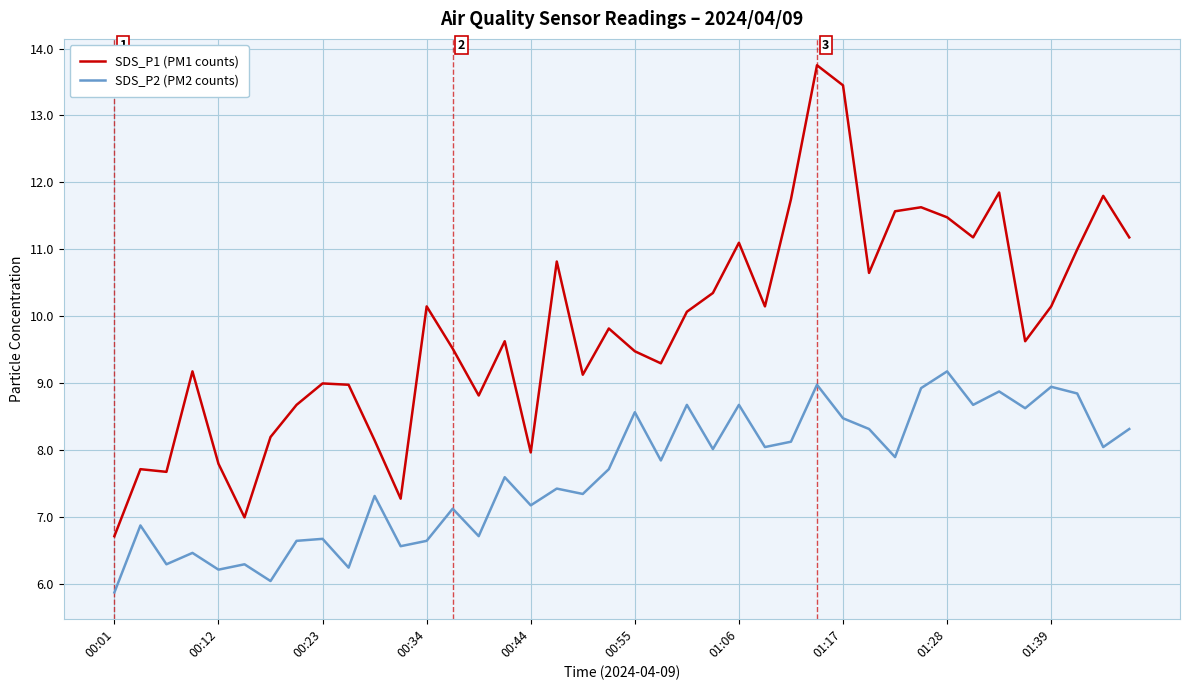

True or false: SDS_P1 (PM1 counts) and SDS_P2 (PM2 counts) cross at least once.

False